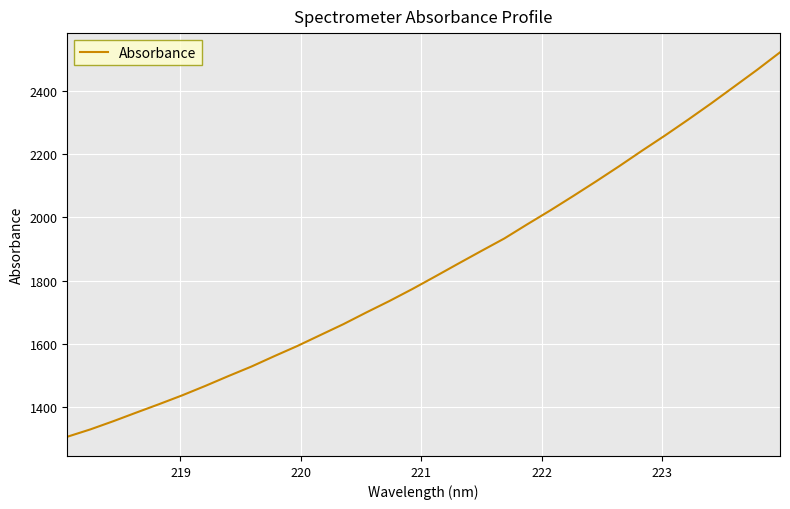

What is the minimum value shown in the chart?

1307.1